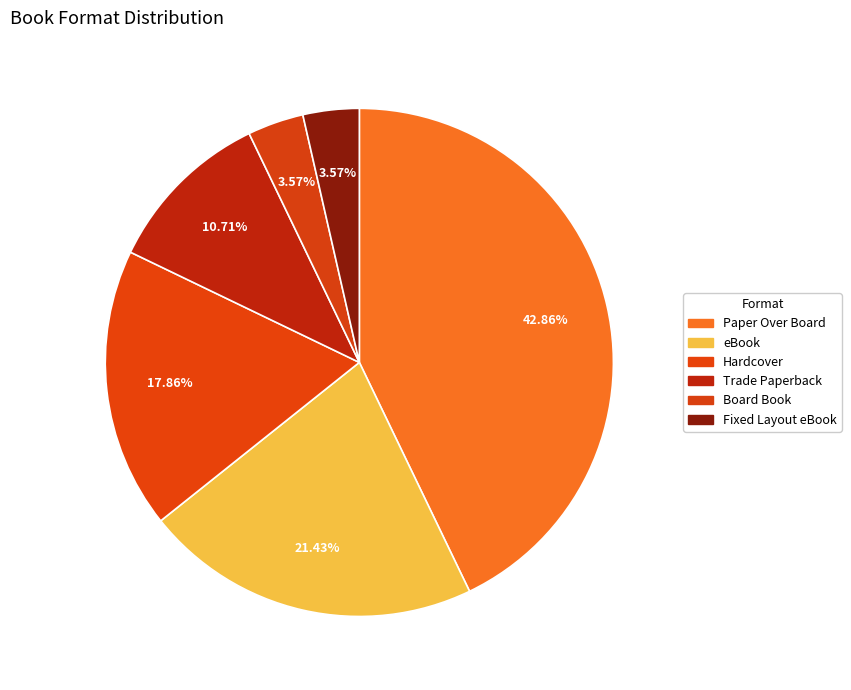

Count the number of slices in the pie.

6